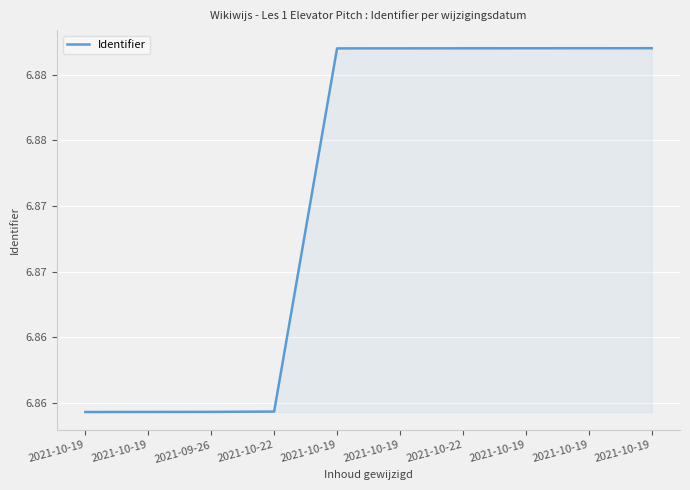

Between 2021-10-19 and 2021-10-19, which is larger?

2021-10-19